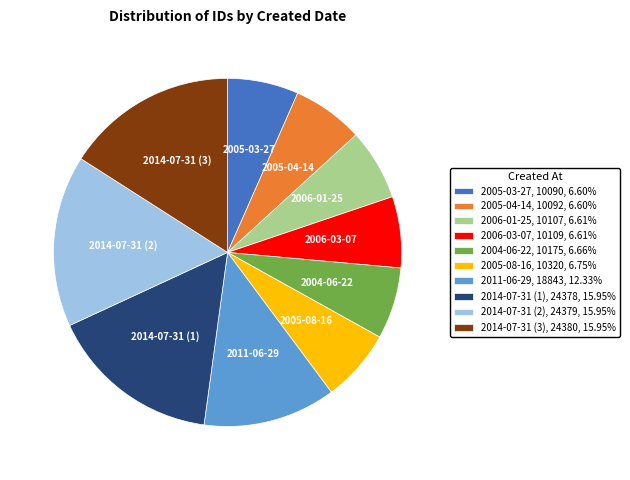

Count the number of slices in the pie.

10